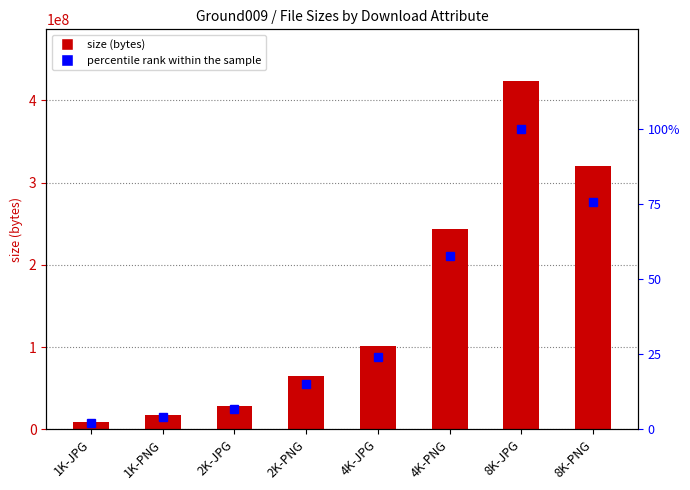

What is the spread (max minus min) of values at 1K-PNG?

17670465.8